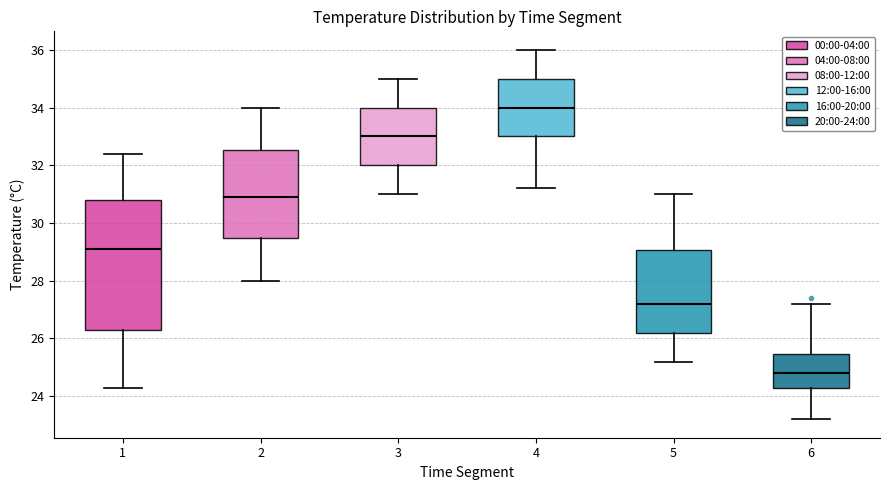

Where is the upper edge of the box at x = 4 on the y-axis? The values are not printed on the chart, so give them approximately, as read against the axis.

35.0